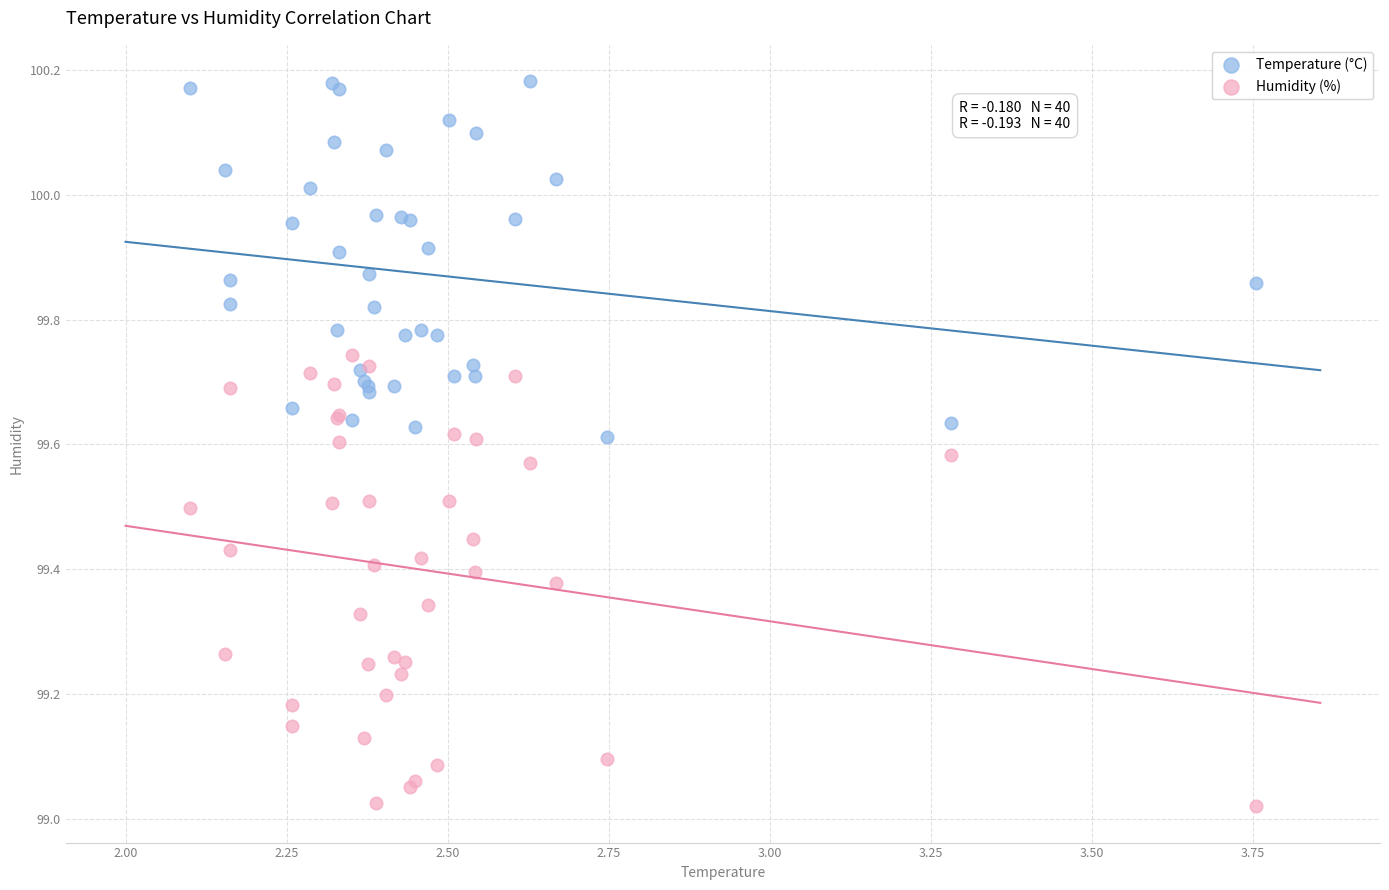

Which series has the largest Y range (max minus min)?

Humidity (%)